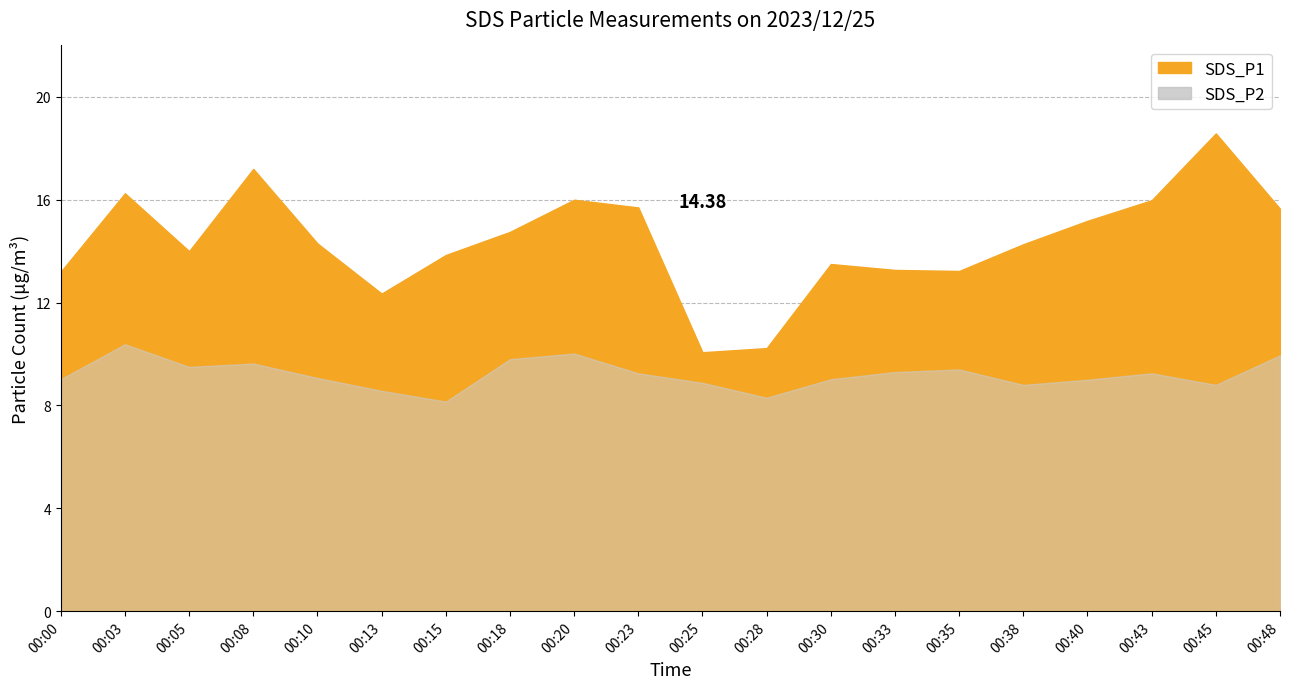

What is the value of the SDS_P1 point at the 5th from the left?

14.3